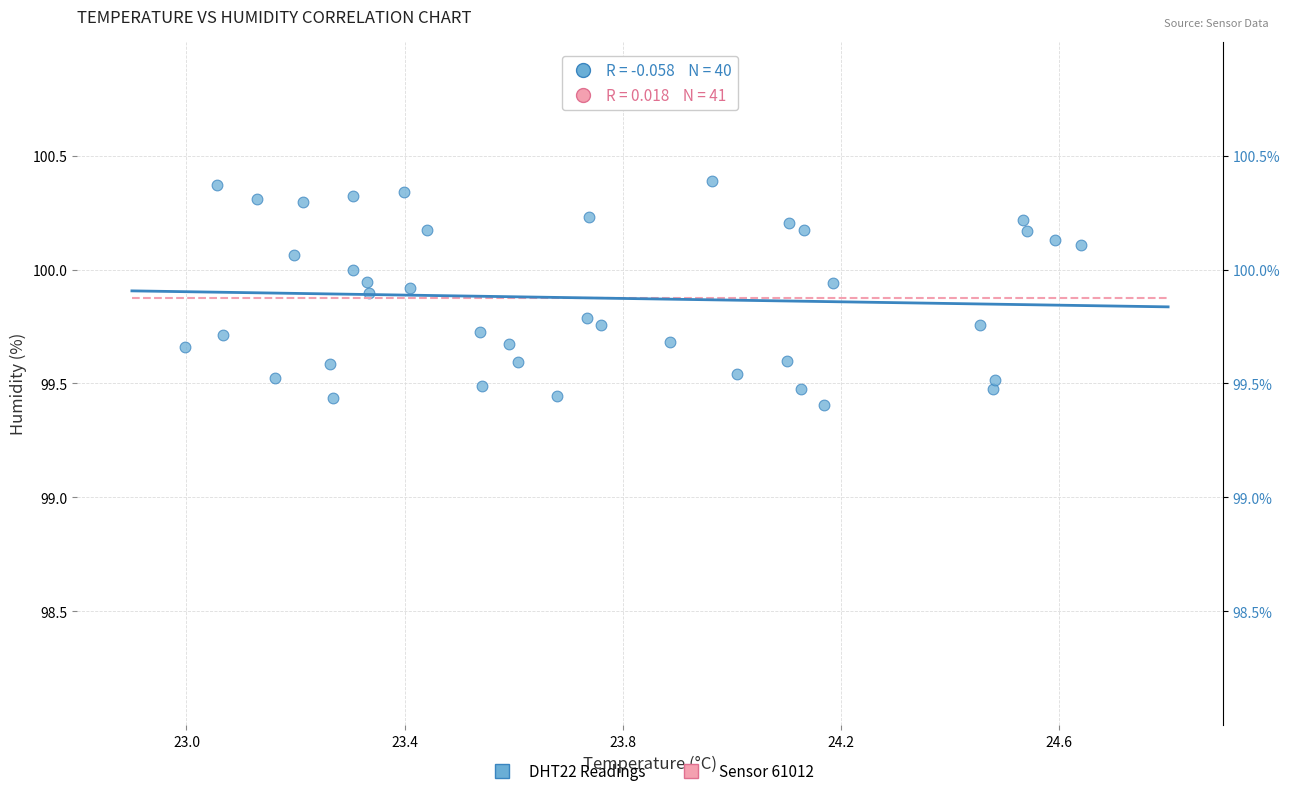

What is the range of Y values (max minus min)?

1.0